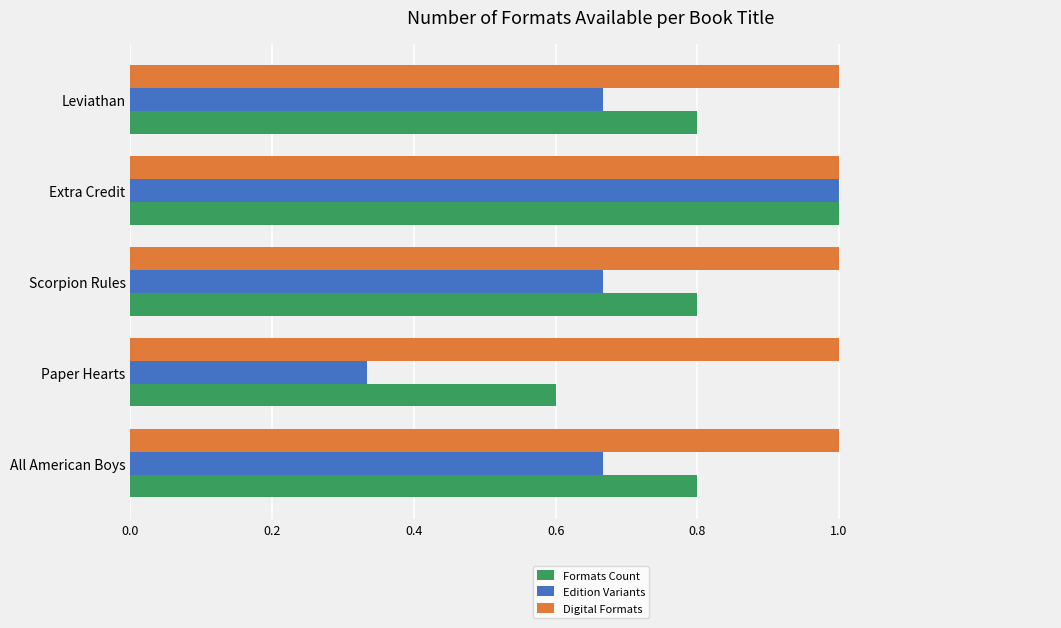

What is the maximum value for Digital Formats?

1.0